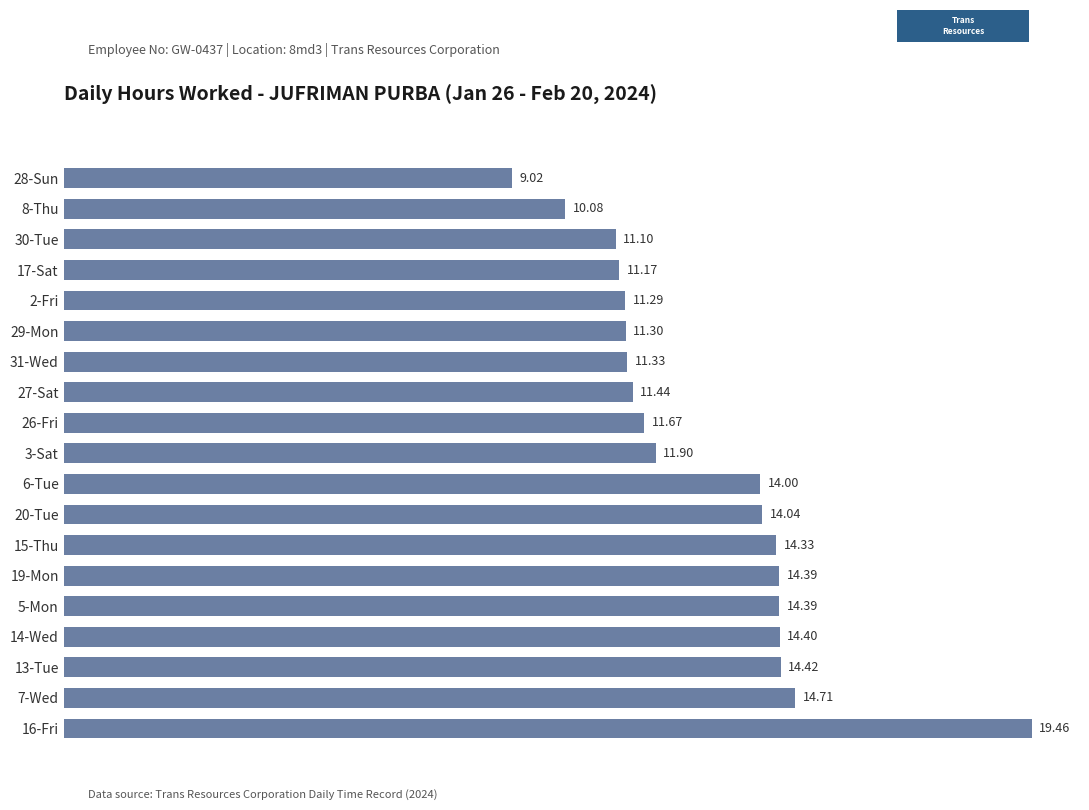

What is the minimum value shown in the chart?

9.0